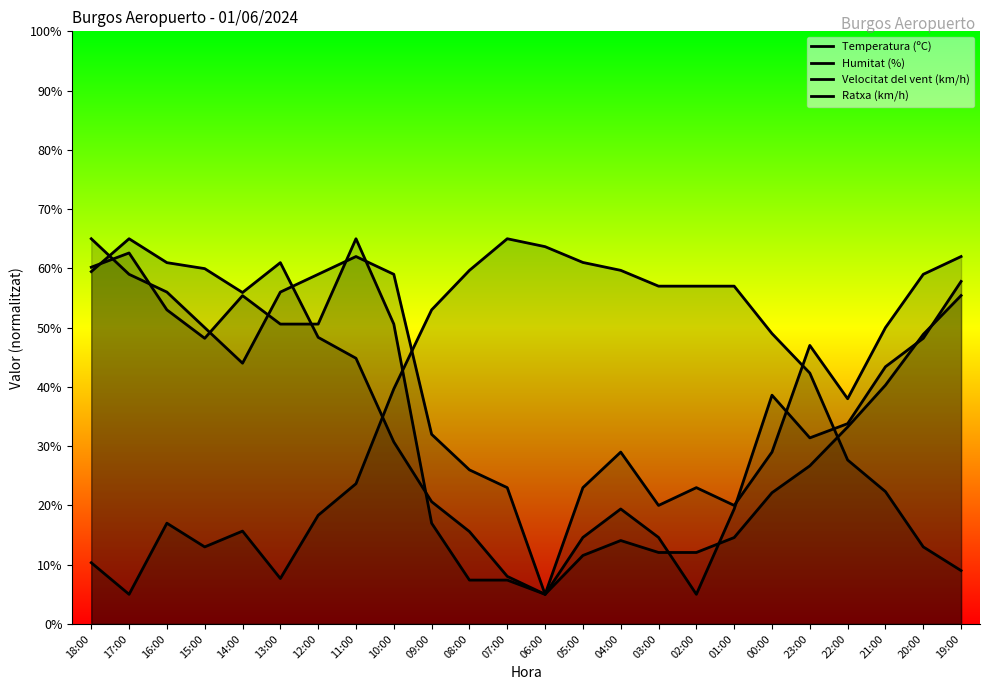

At how many categories does at least one series exceed 13?

24